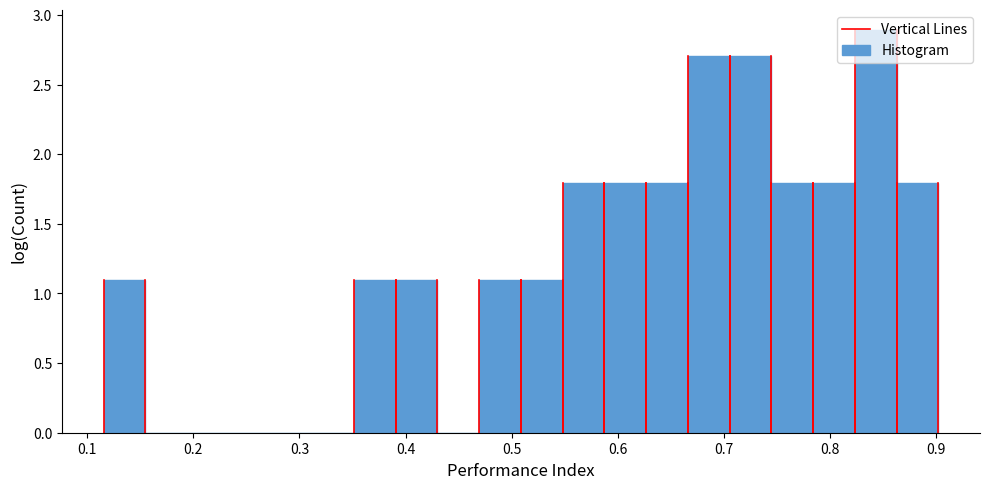

Around what value on the x-axis is the tallest bar? Give the approximate position of its centre, as read against the axis.

0.84